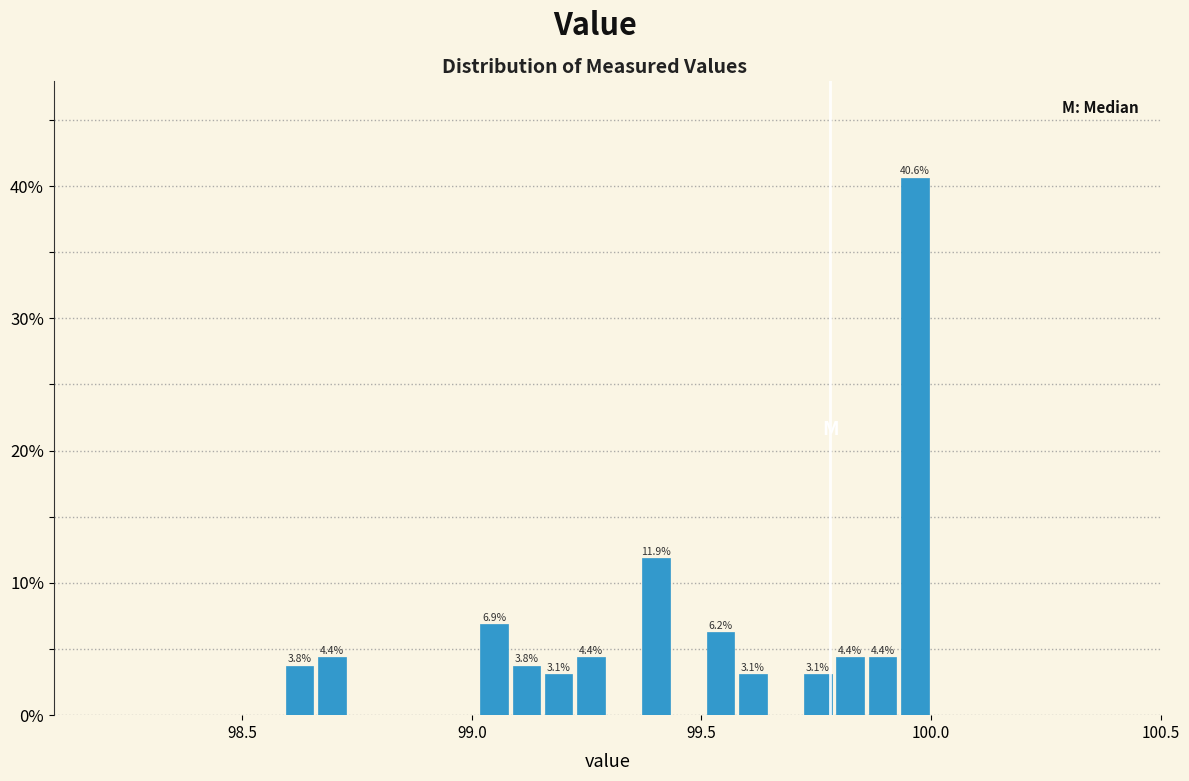

Around what value on the x-axis is the tallest bar? Give the approximate position of its centre, as read against the axis.

99.95